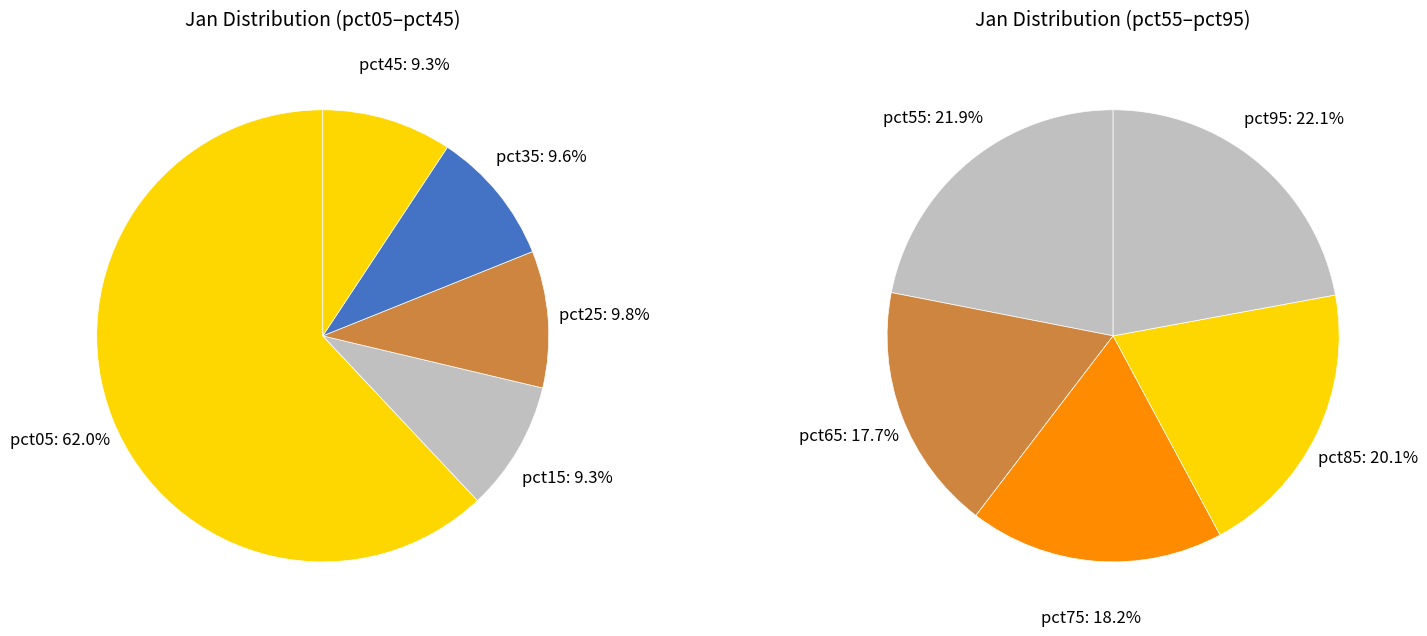

How many slices are in this pie chart?

10